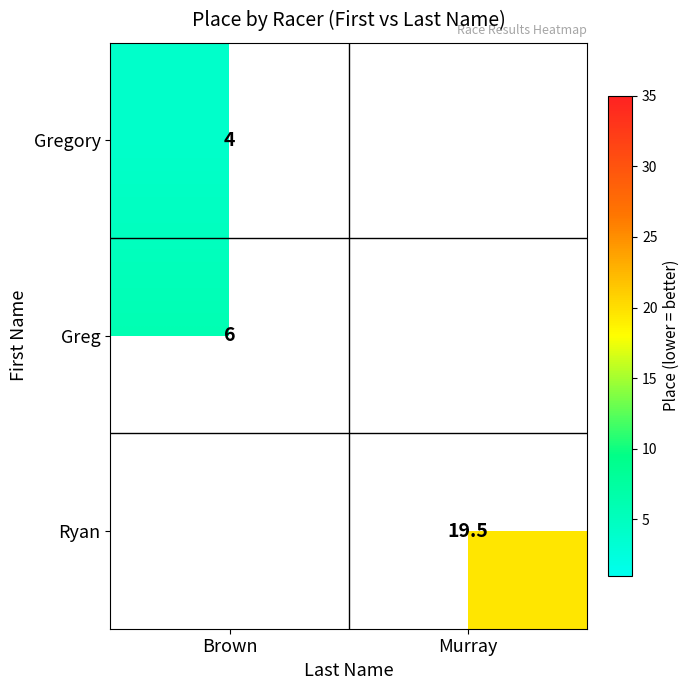

True or false: Ryan has a value of 26.9 at Murray.

False